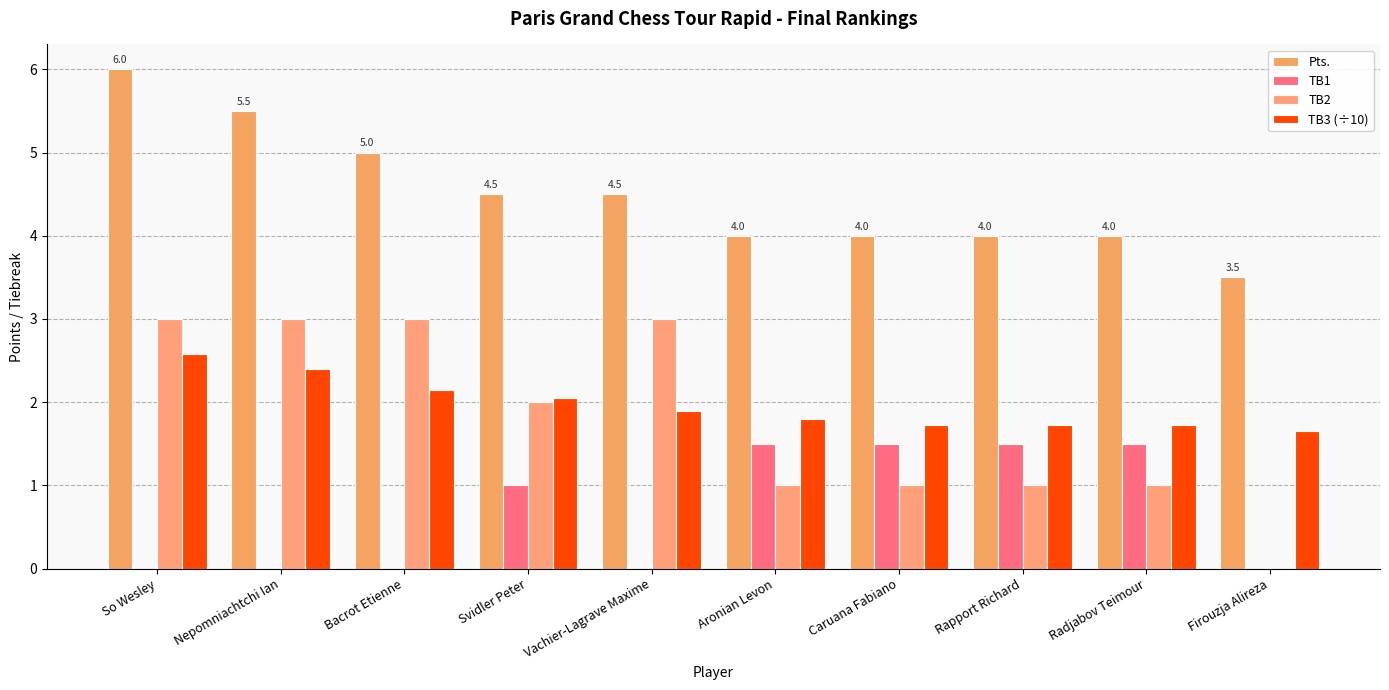

What position from the right is Firouzja Alireza?

1